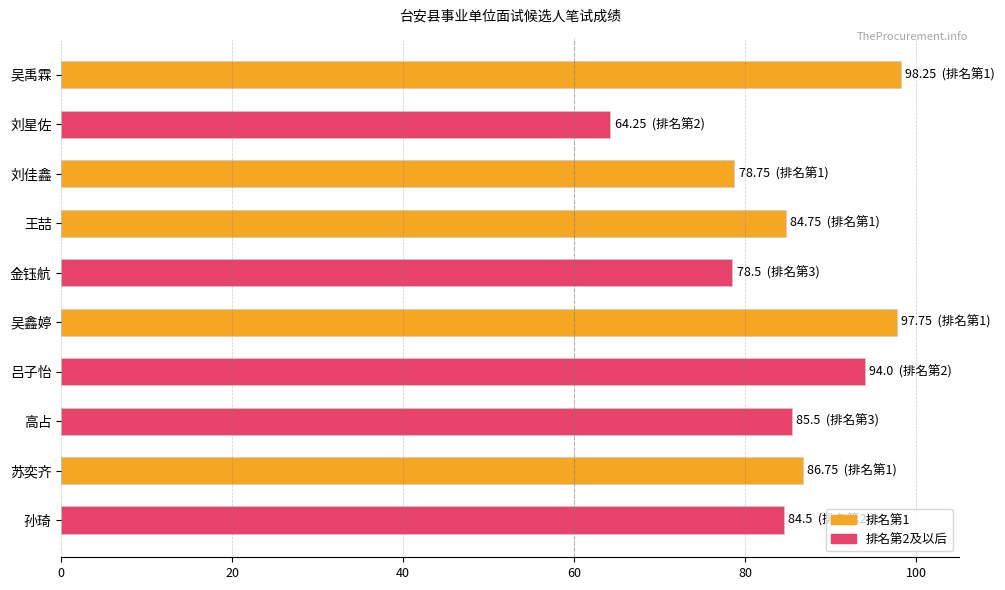

How many bars are there in total?

10